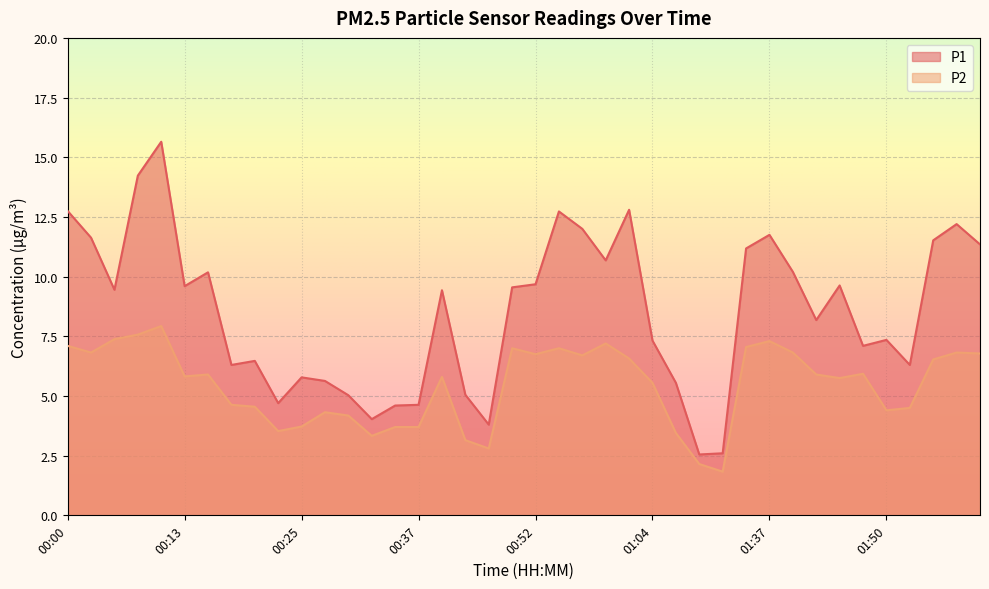

Which label corresponds to the largest value in the chart?

00:10